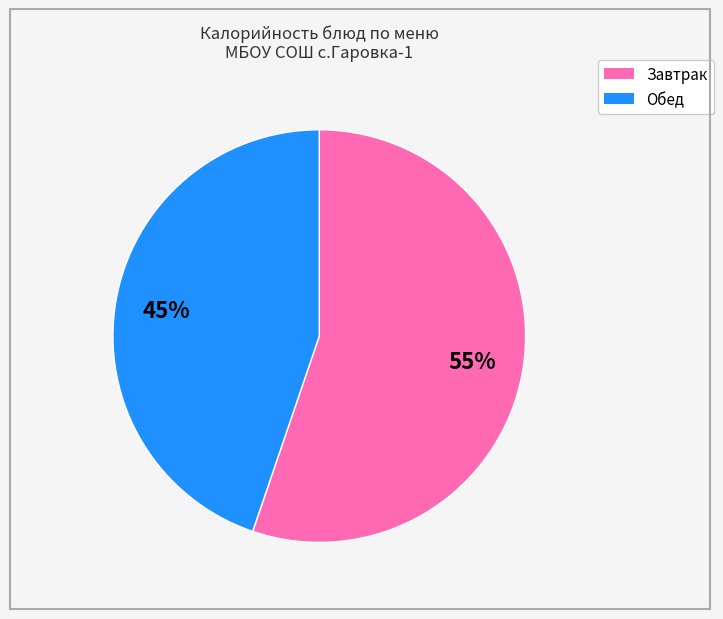

Is there any slice that represents more than half of the pie?

Yes